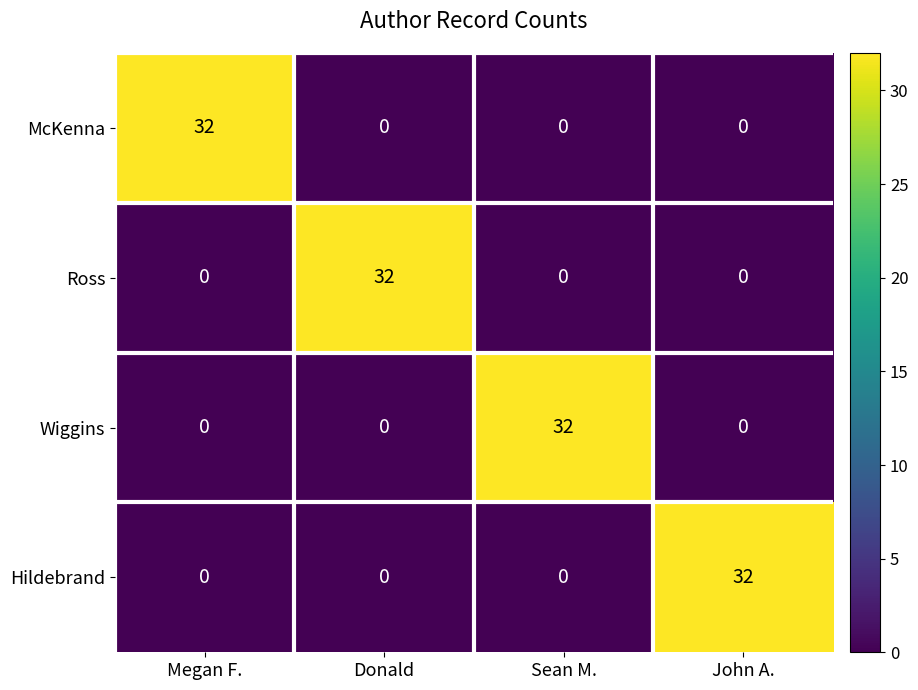

What is the average value of the Wiggins series?

8